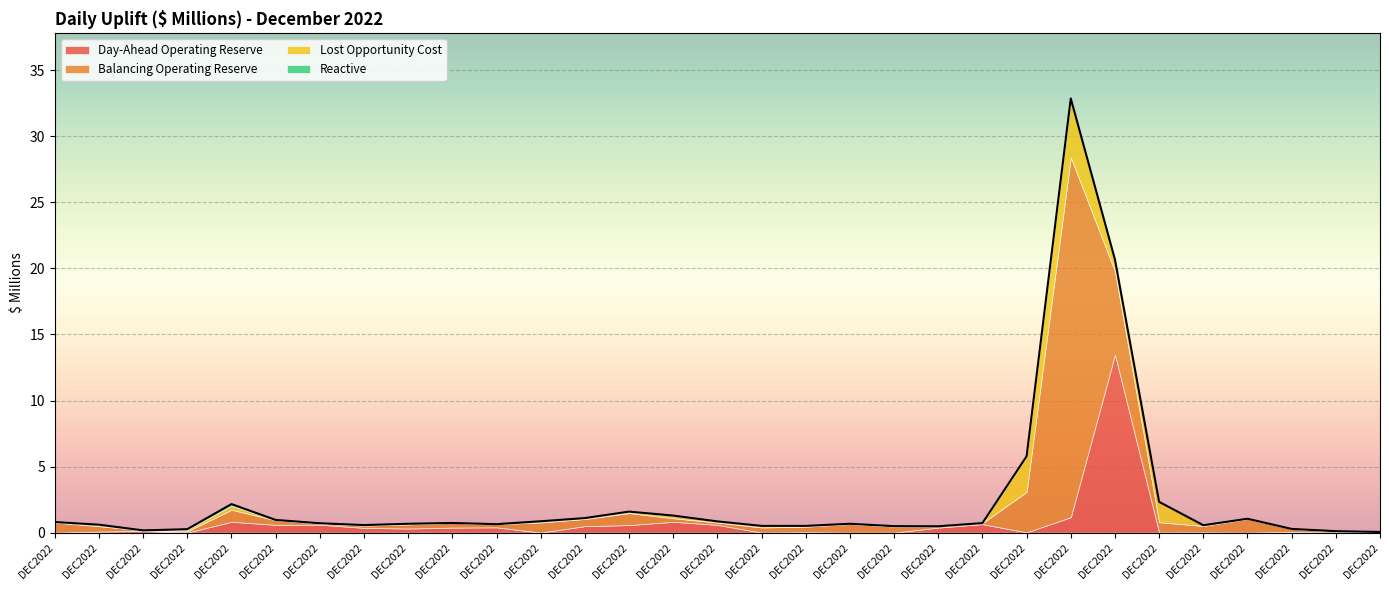

Where do Lost Opportunity Cost and Day-Ahead Operating Reserve first cross each other?

02DEC2022 and 03DEC2022